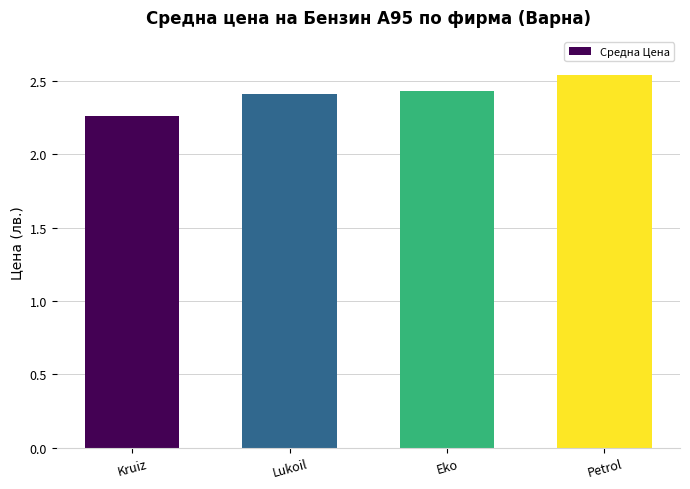

Count the values in the range 2 to 3.

4